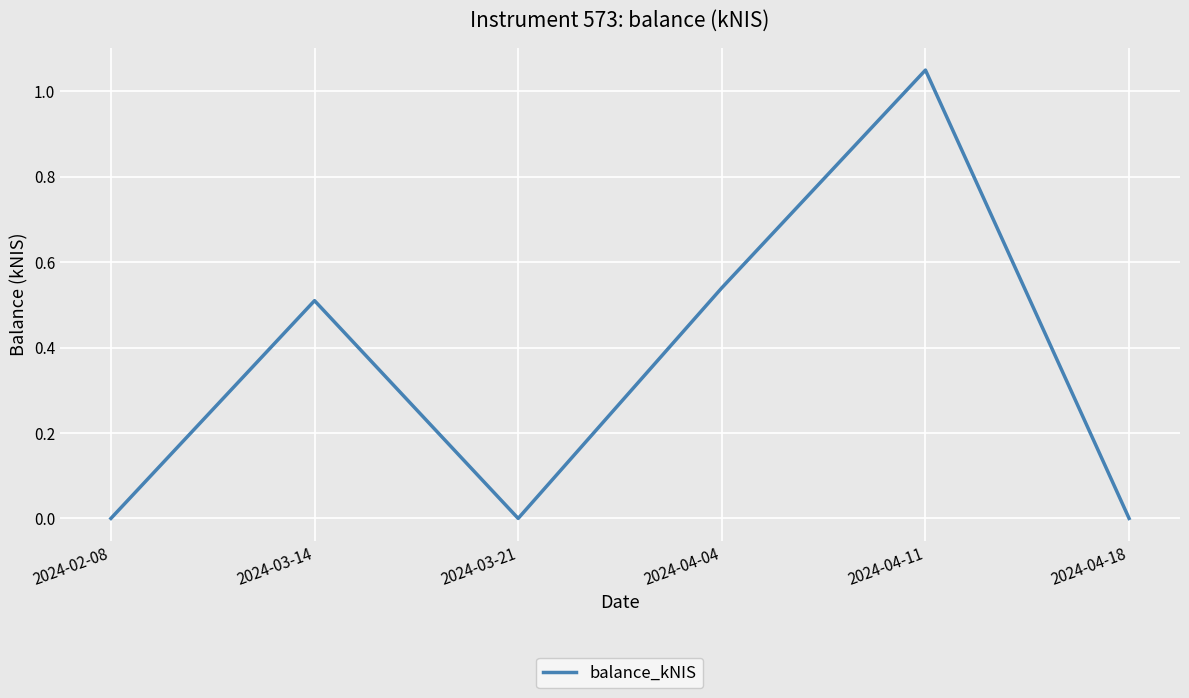

How many lines are shown in the chart?

1